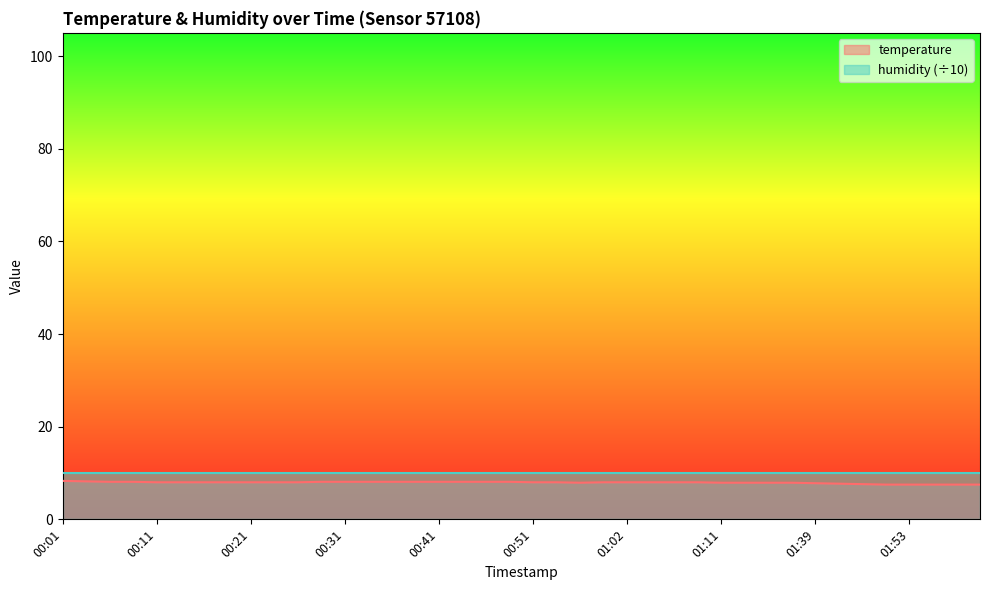

What is the change in value from 01:04 to 02:01?

-0.5